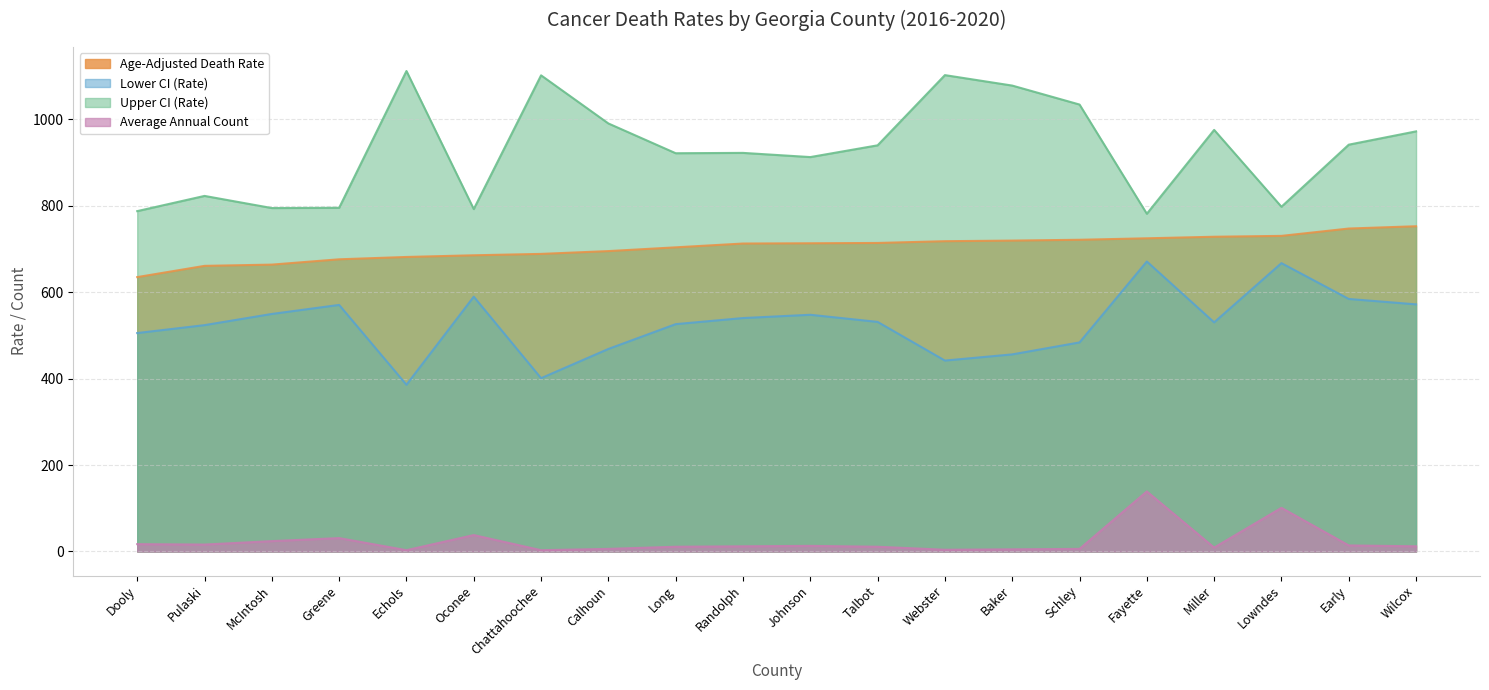

Which series has the largest total across all categories?

Upper CI (Rate)